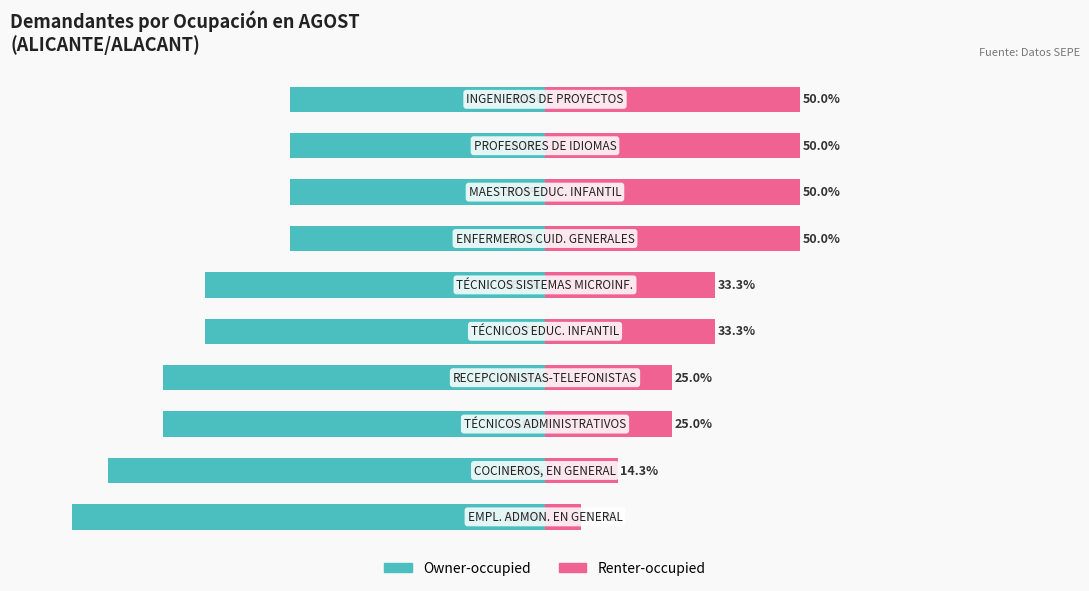

What is the spread (max minus min) of values at 4?

100.0